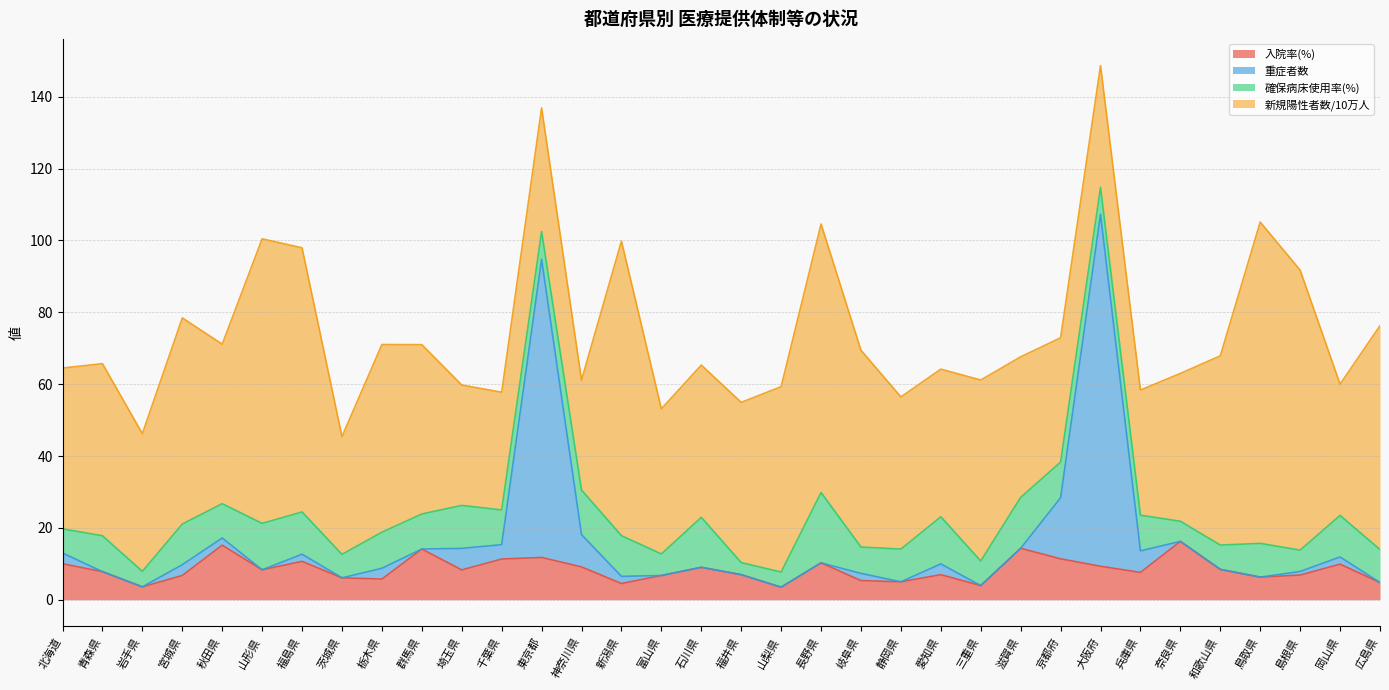

At which label does 入院率(%) first exceed 8?

北海道